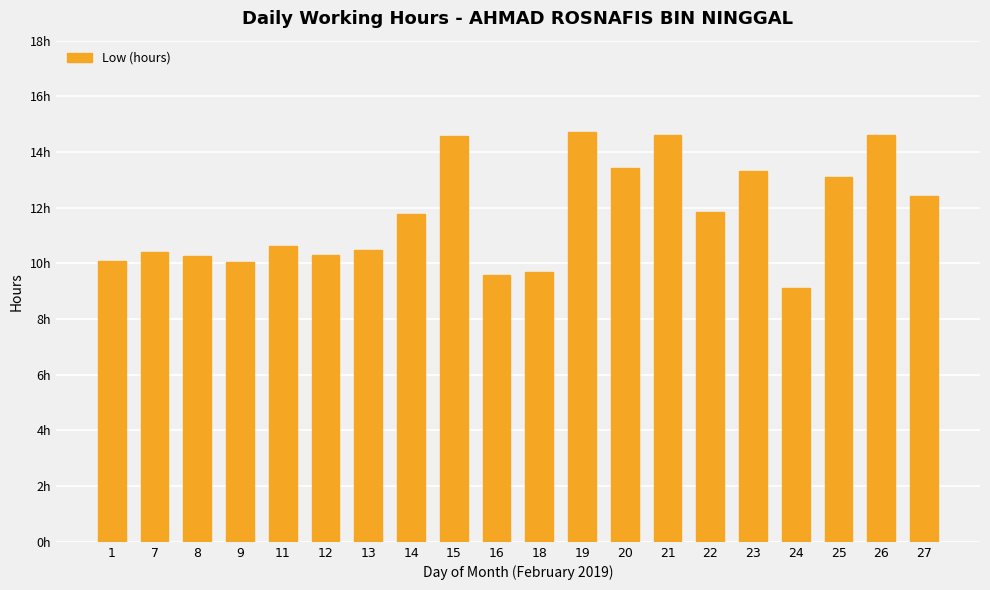

Reading left to right, list all the values displayed in this chart.

1=10.1	7=10.4	8=10.2	9=10.1	11=10.6	12=10.3	13=10.5	14=11.8	15=14.6	16=9.6	18=9.7	19=14.7	20=13.4	21=14.6	22=11.8	23=13.3	24=9.1	25=13.1	26=14.6	27=12.4